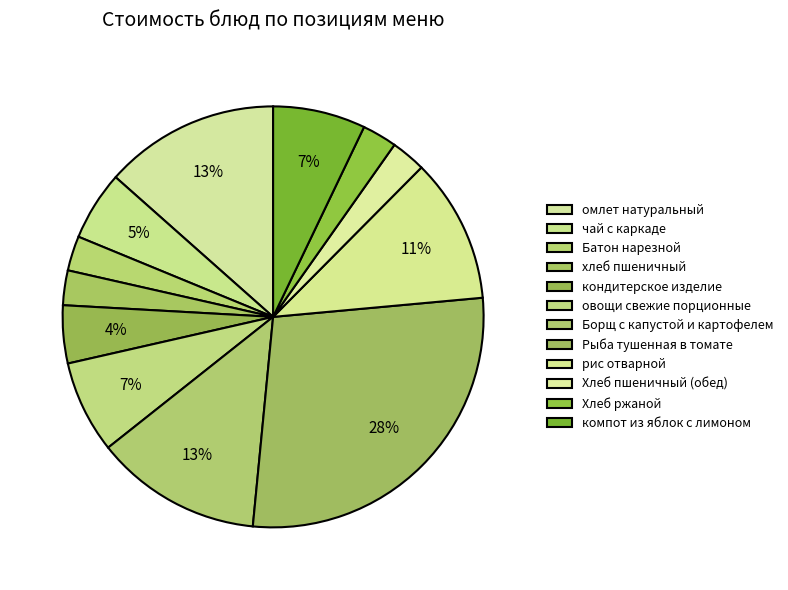

Count the number of slices in the pie.

12